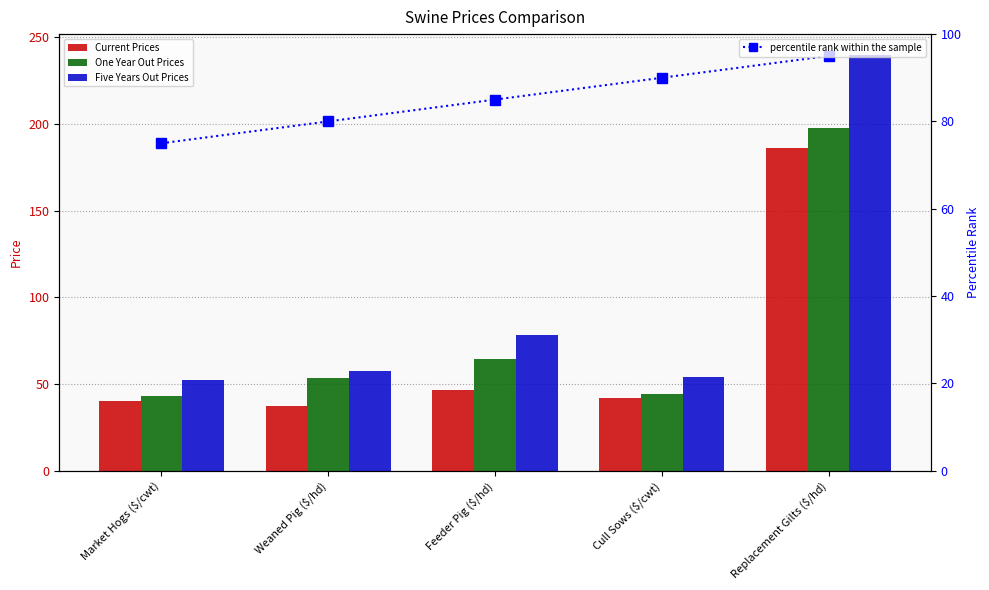

The One Year Out Prices series shows 42.9 at Market Hogs ($/cwt). True or false?

True